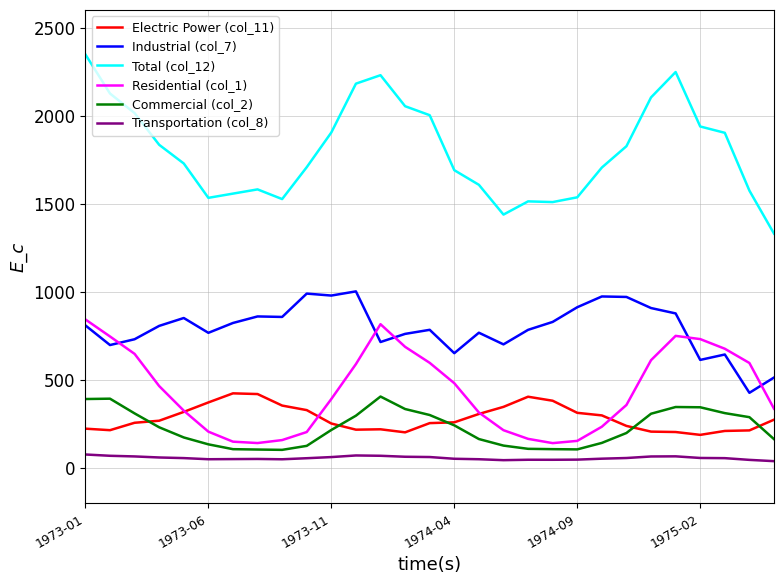

Which series has the largest total across all categories?

Total (col_12)